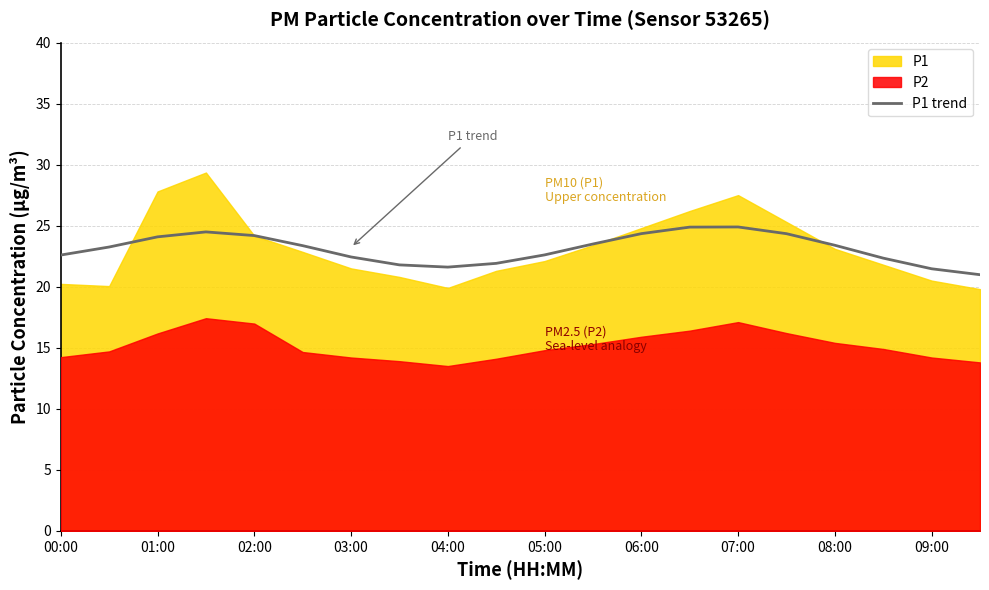

The value of P1 trend at 07:00 is 24.9. True or false?

True